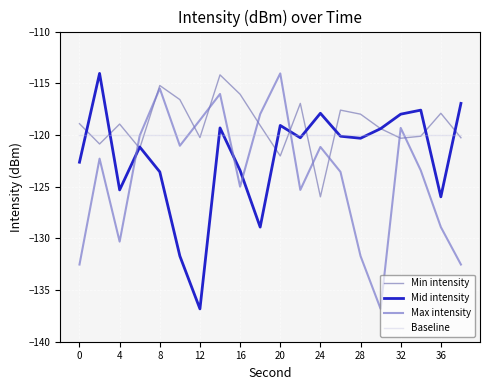

Rank the series by their average value, from lowest to highest.

Max intensity, Mid intensity, Baseline, Min intensity